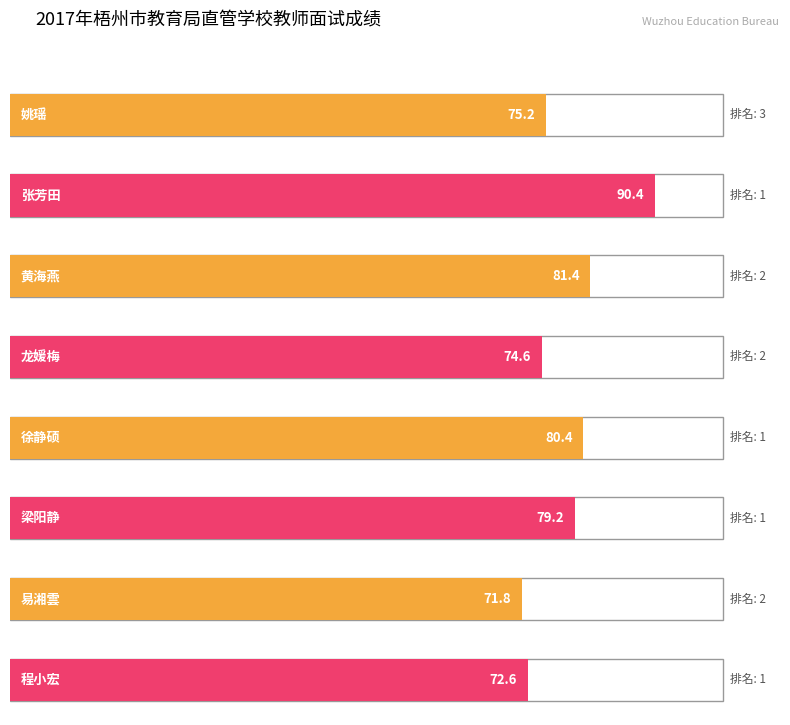

What is the ratio of the value at 黄海燕 to the value at 梁阳静?

1.0